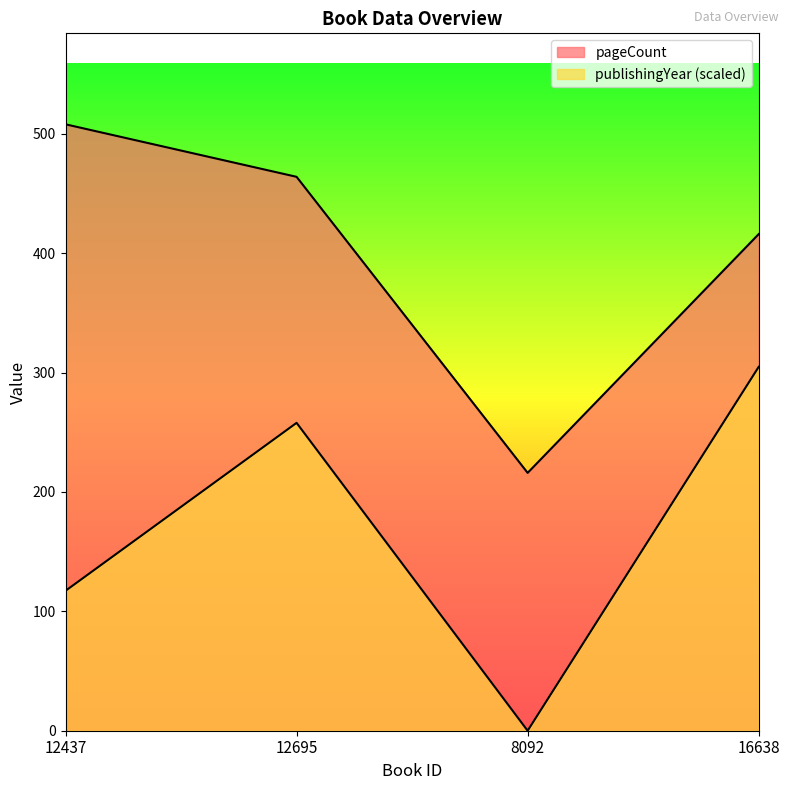

What is the greatest value displayed?

508.0